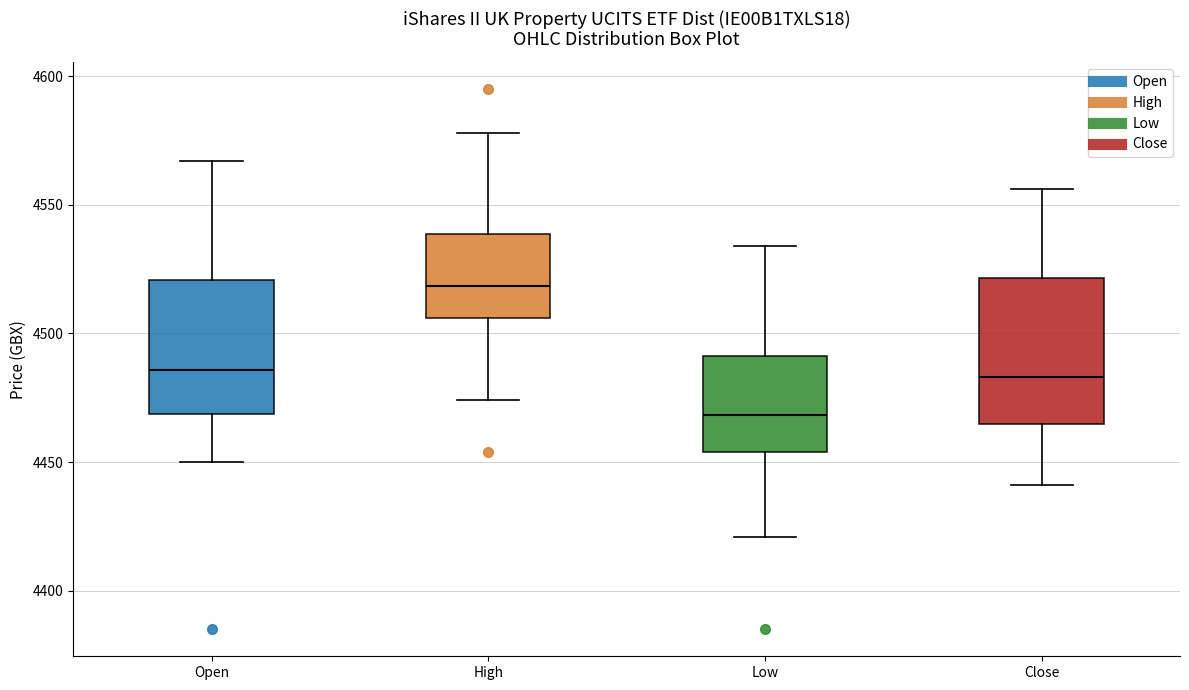

Which box has the highest median line?

High